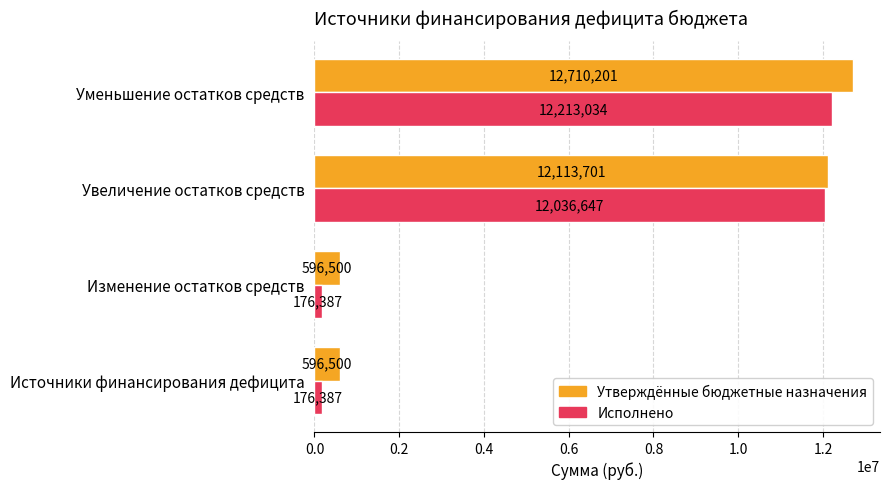

Rank the series by their maximum value, from lowest to highest.

Исполнено, Утверждённые бюджетные назначения